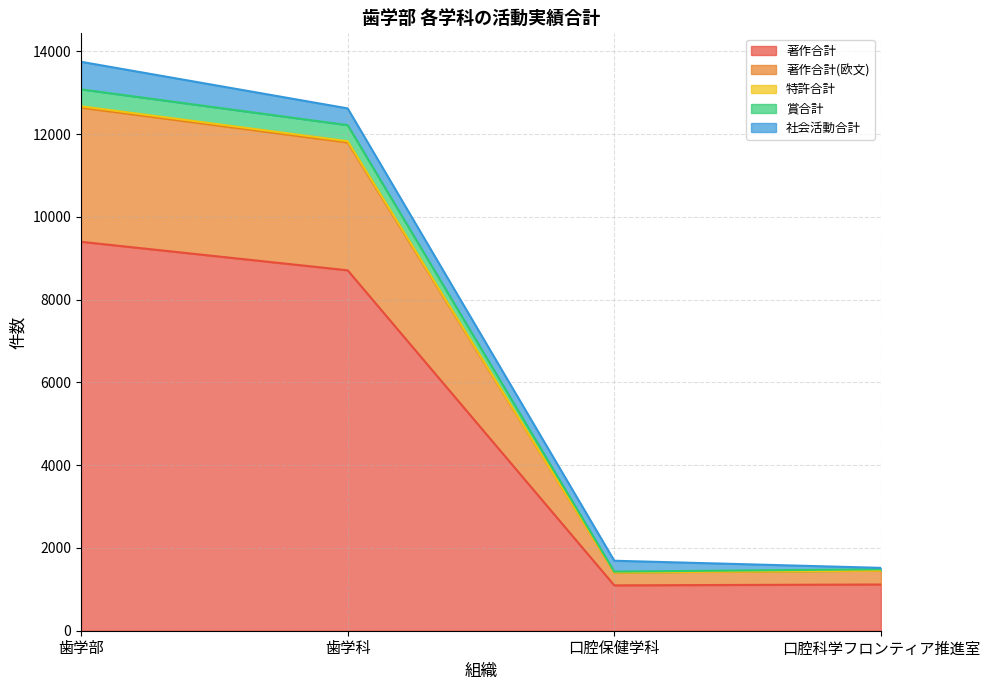

The 著作合計 series shows 1634 at 口腔保健学科. True or false?

False